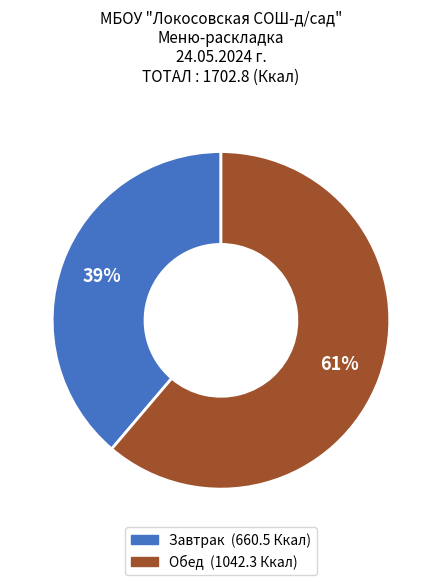

To the nearest percent, what portion does Обед represent?

61%